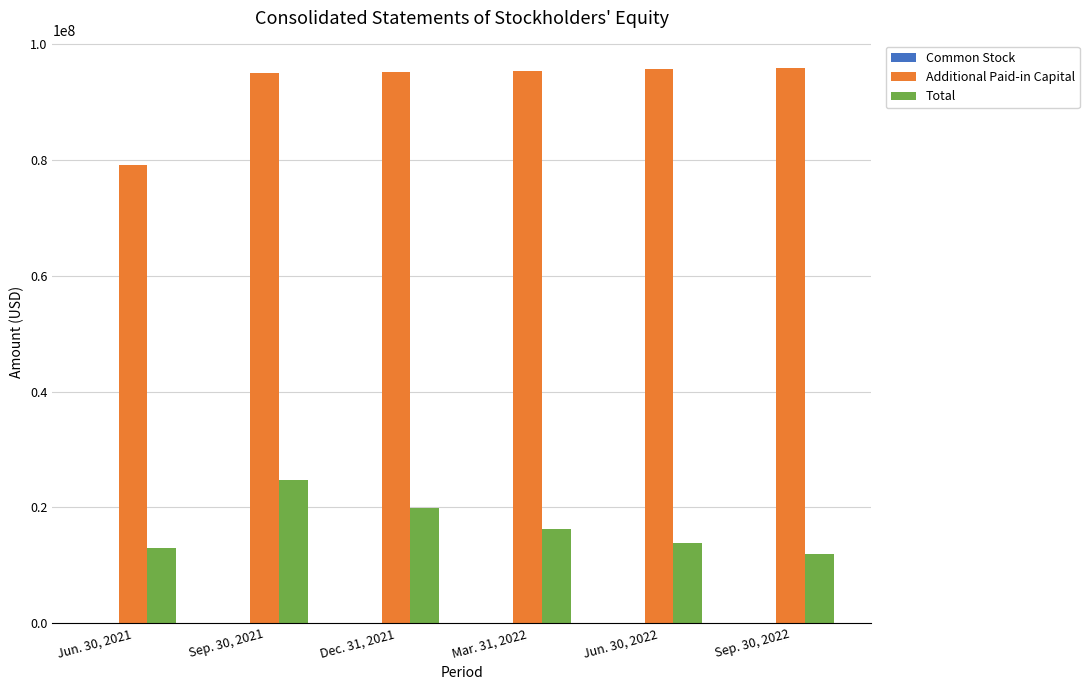

What is the sum of all Total values?

99630000